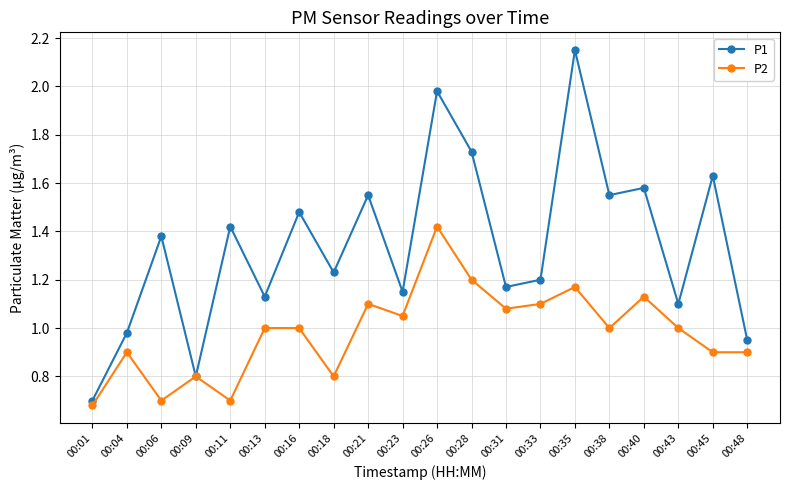

The value of P1 at 00:43 is 1.1. True or false?

True